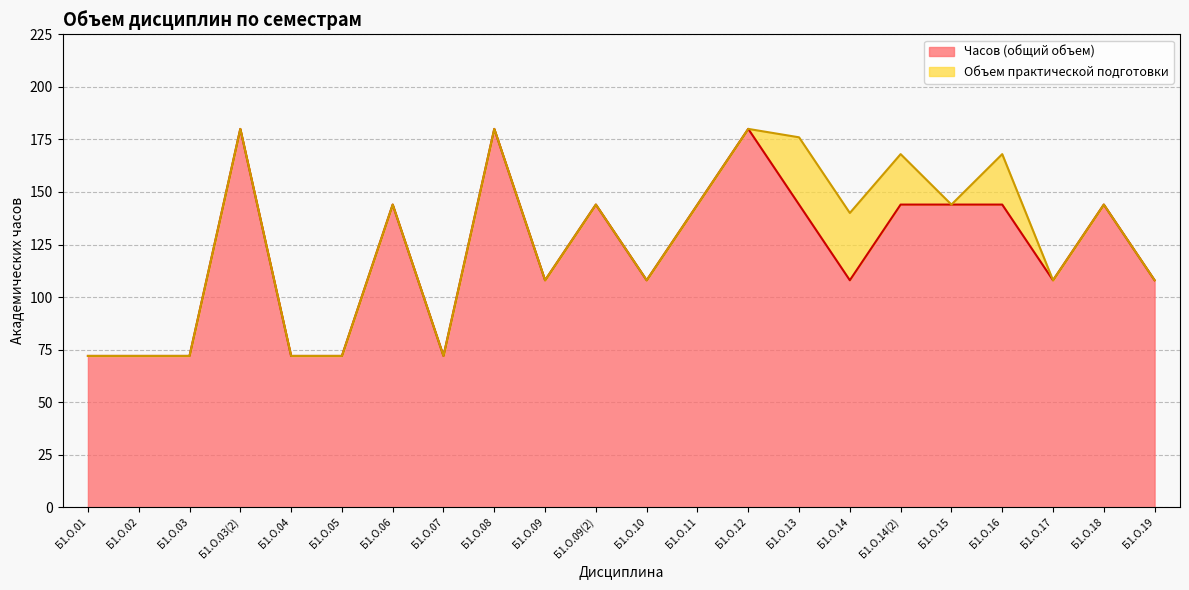

List the labels in order of value, largest first.

Б1.О.03(2), Б1.О.08, Б1.О.12, Б1.О.06, Б1.О.09(2), Б1.О.11, Б1.О.13, Б1.О.14(2), Б1.О.15, Б1.О.16, Б1.О.18, Б1.О.09, Б1.О.10, Б1.О.14, Б1.О.17, Б1.О.19, Б1.О.01, Б1.О.02, Б1.О.03, Б1.О.04, Б1.О.05, Б1.О.07